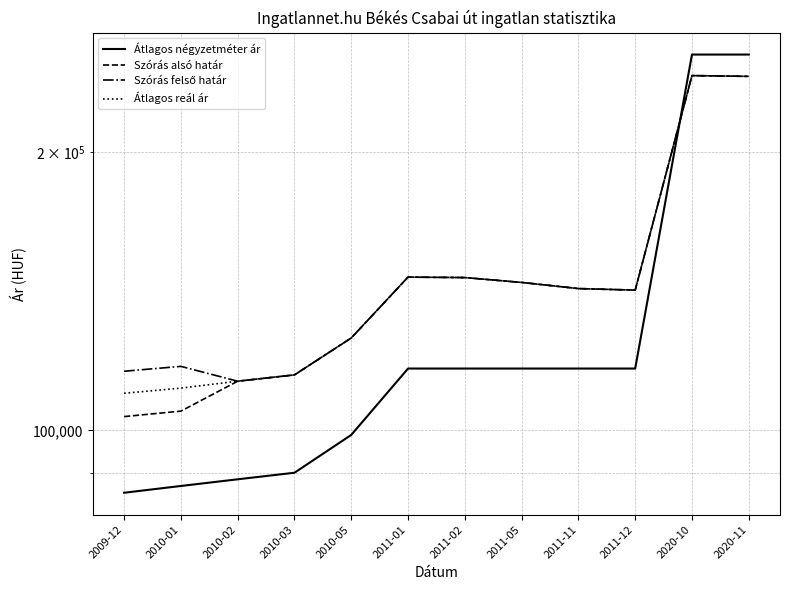

Reading left to right, list all the values displayed in this chart.

Átlagos négyzetméter ár: 2009-12=85625	2010-01=87083	2010-02=88542	2010-03=90000	2010-05=98889	2011-01=116666	2011-02=116666	2011-05=116666	2011-11=116666	2011-12=116666	2020-10=255000	2020-11=255000
Szórás alsó határ: 2009-12=103509	2010-01=104927	2010-02=113040	2010-03=114836	2010-05=125887	2011-01=146495	2011-02=146329	2011-05=144567	2011-11=142374	2011-12=141826	2020-10=241985	2020-11=241519
Szórás felső határ: 2009-12=115883	2010-01=117301	2010-02=113040	2010-03=114836	2010-05=125887	2011-01=146495	2011-02=146329	2011-05=144567	2011-11=142374	2011-12=141826	2020-10=241985	2020-11=241519
Átlagos reál ár: 2009-12=109696	2010-01=111114	2010-02=113040	2010-03=114836	2010-05=125887	2011-01=146495	2011-02=146329	2011-05=144567	2011-11=142374	2011-12=141826	2020-10=241985	2020-11=241519